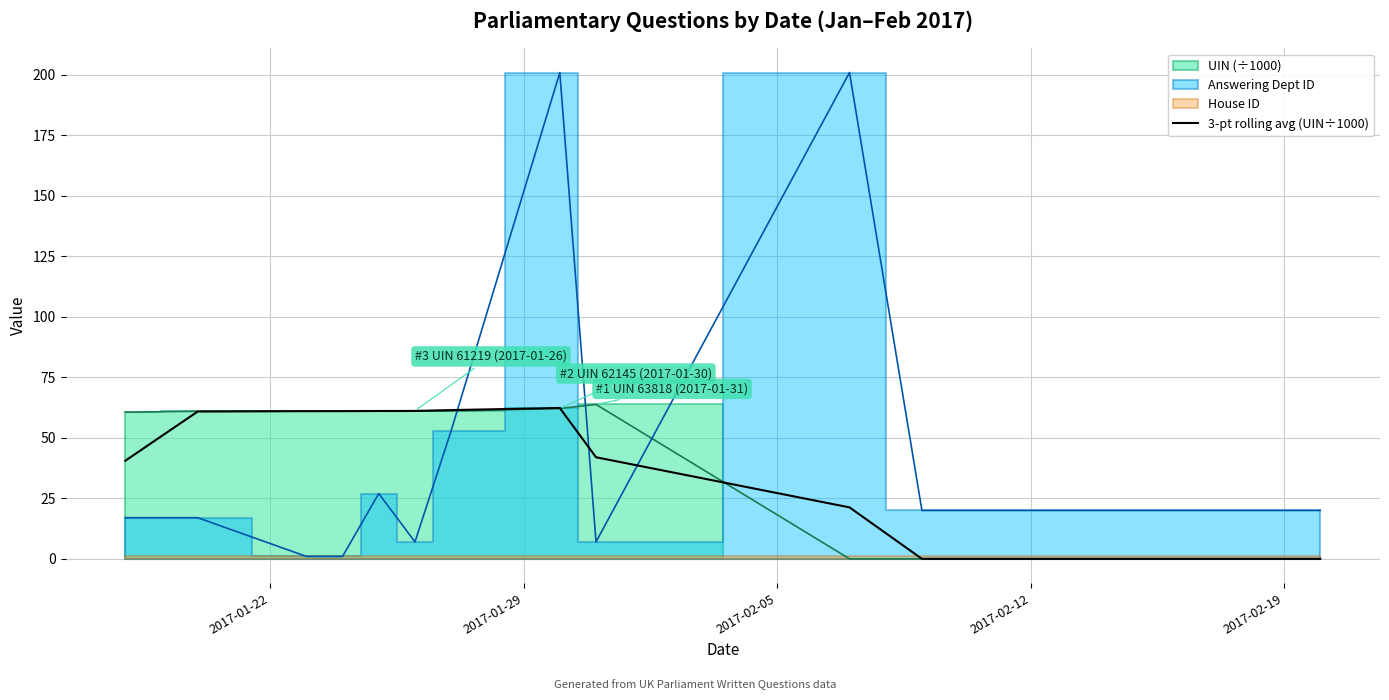

What is the value of the 6th point from the left?

61.1